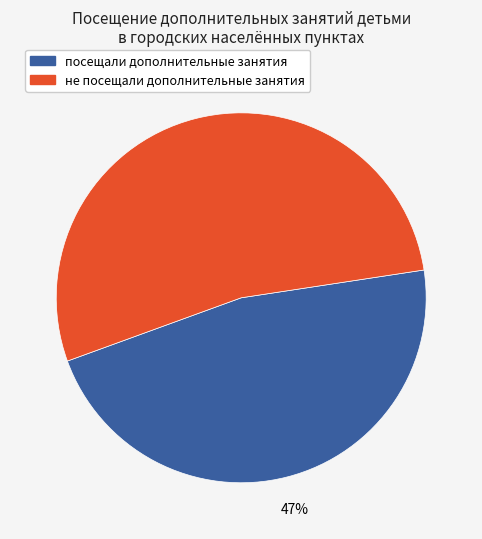

How many slices are in this pie chart?

2